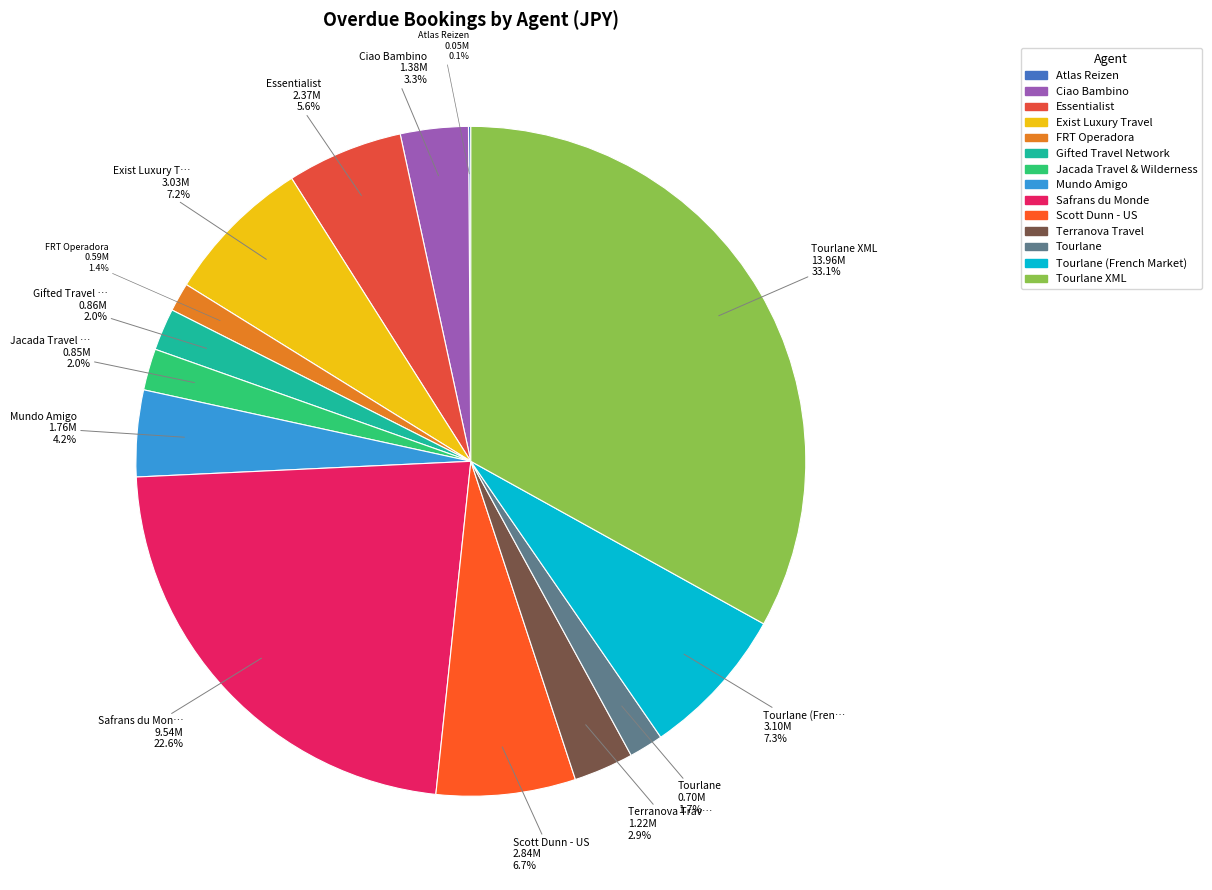

Does any single category account for the majority?

No